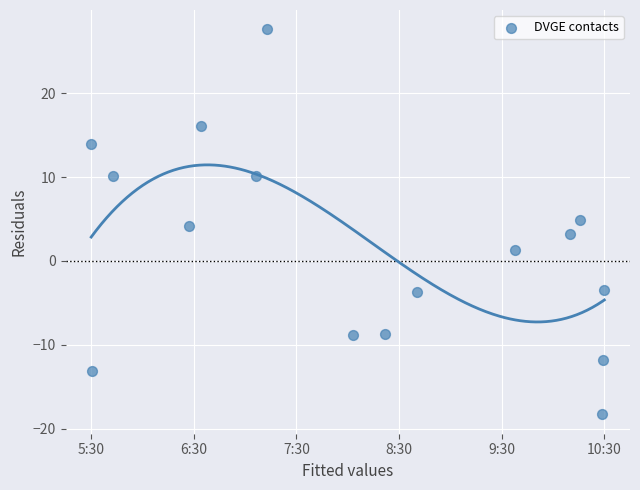

What is the range of Y values (max minus min)?

45.9